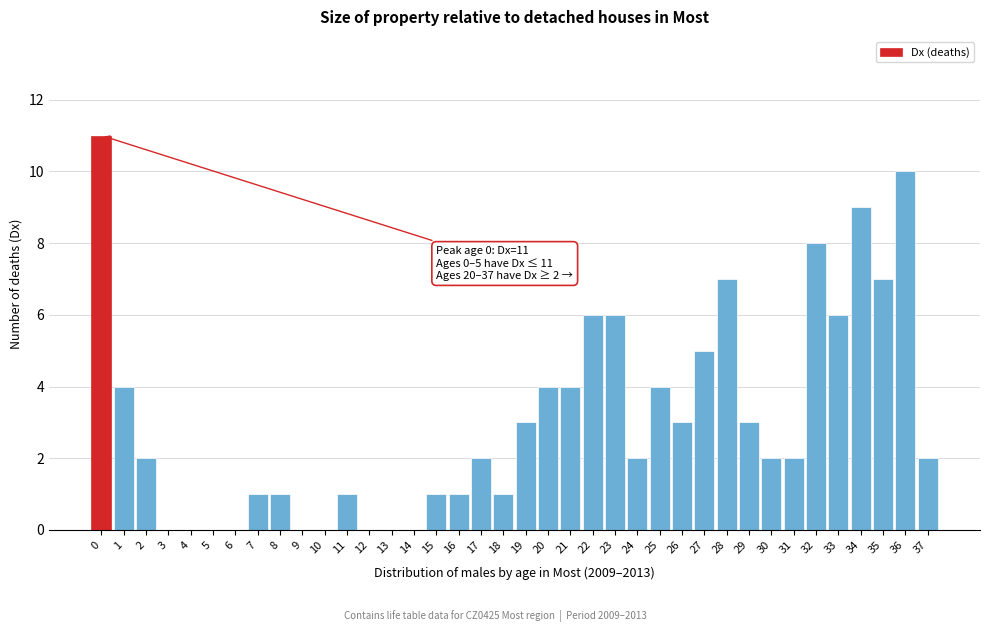

What is the sum of all values?

118